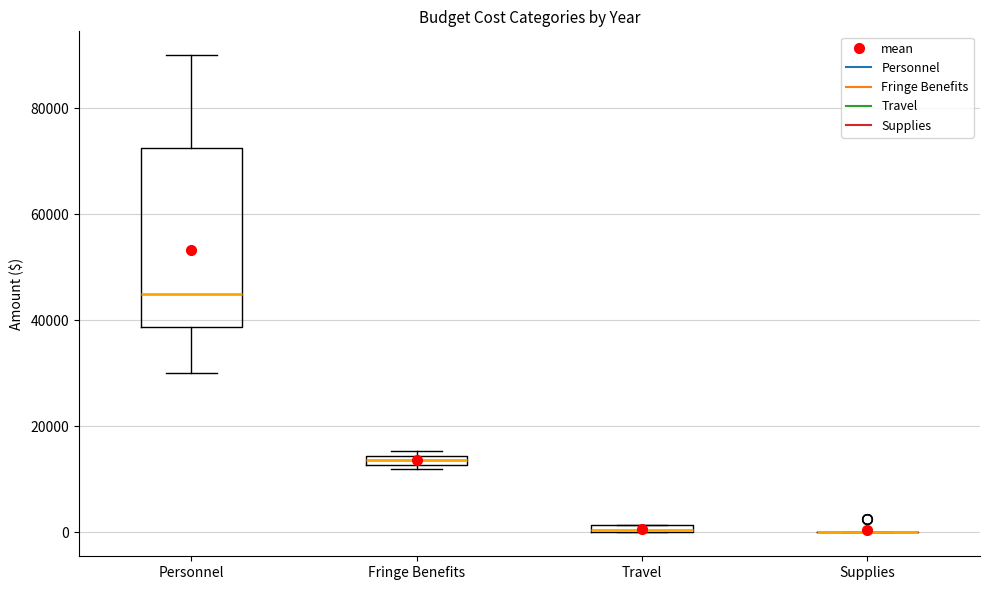

Which box is the tallest, from its lower edge to its upper edge?

Personnel